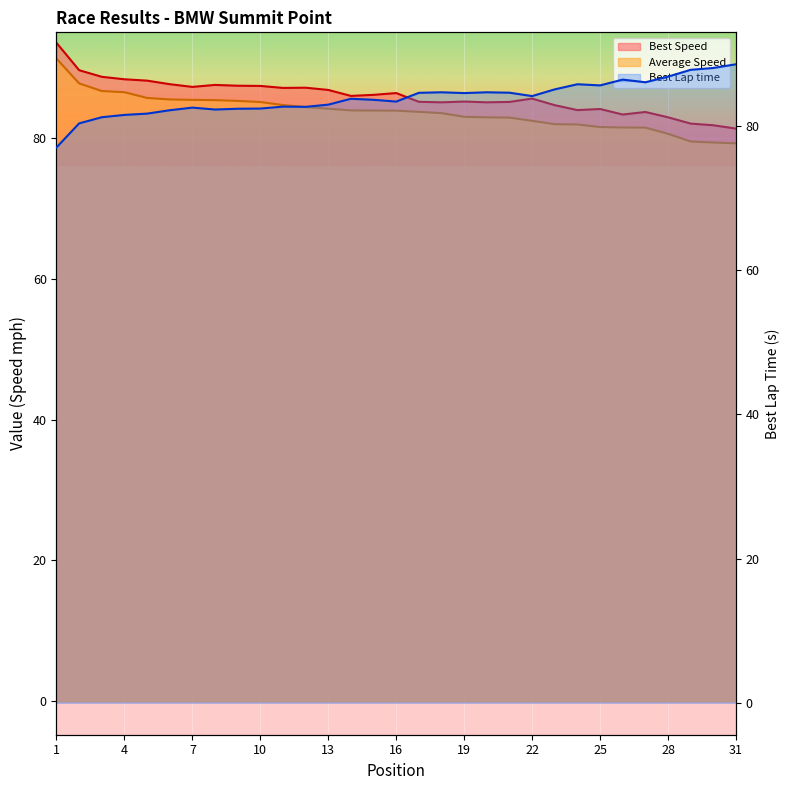

What is the value of the Average Speed point at the 25th from the left?

81.6